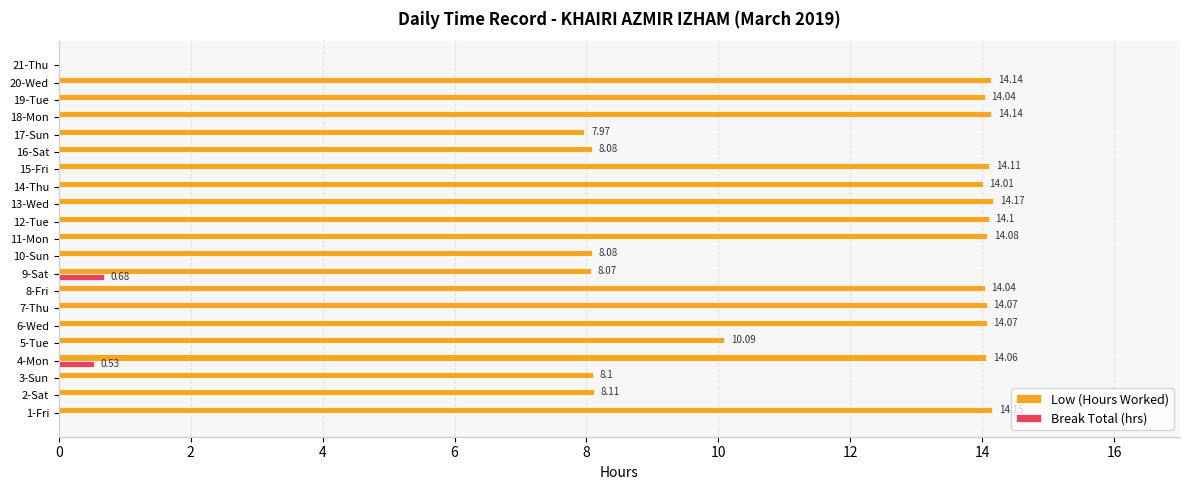

Which series has the largest total across all categories?

Low (Hours Worked)